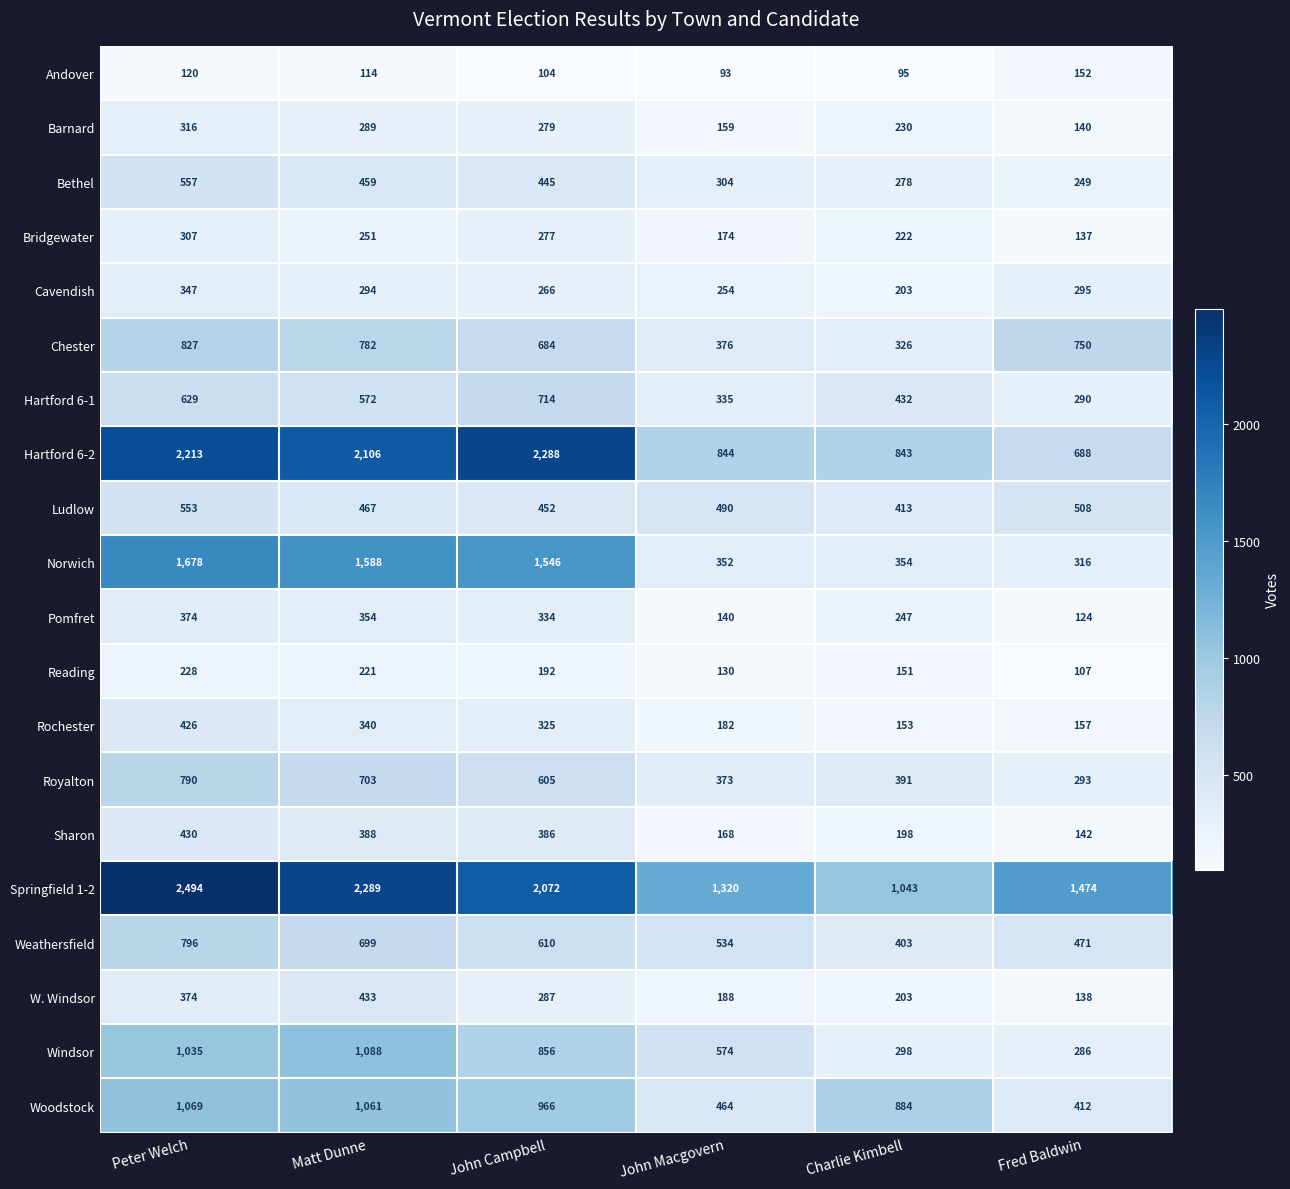

True or false: Rochester has a value of 43 at Fred Baldwin.

False